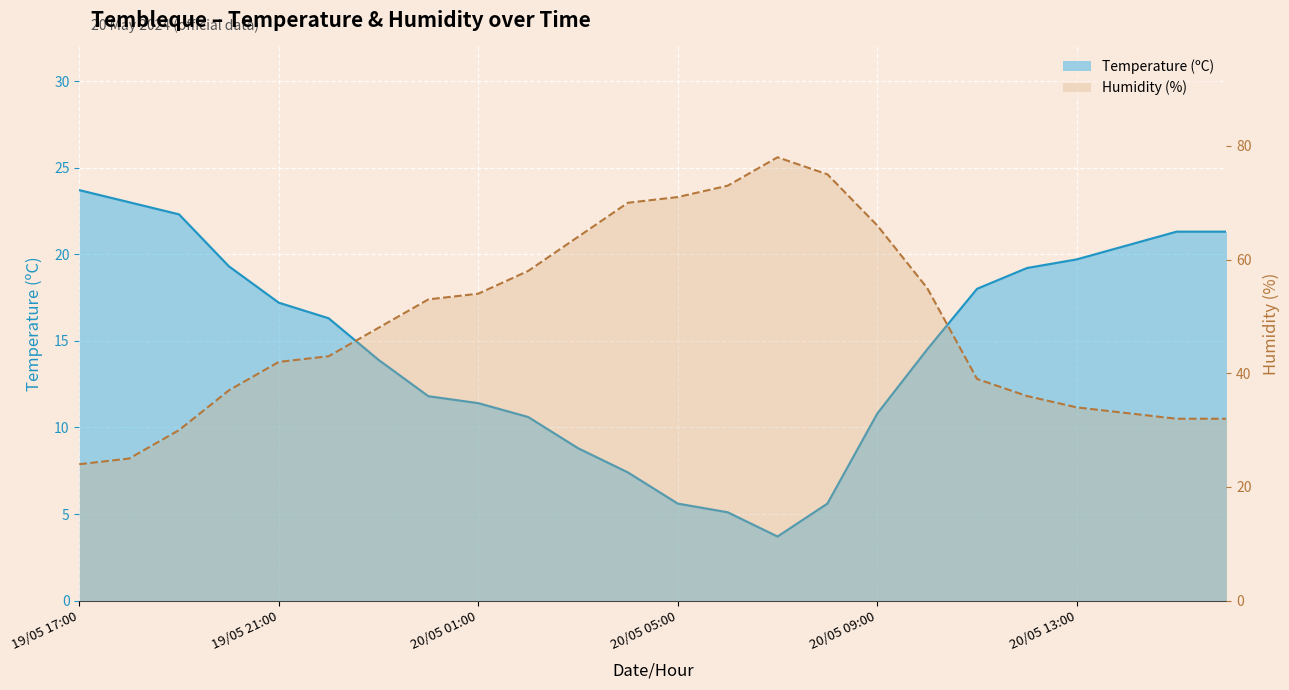

Which category has the lowest value in the Temperature (ºC) series?

20/05 07:00